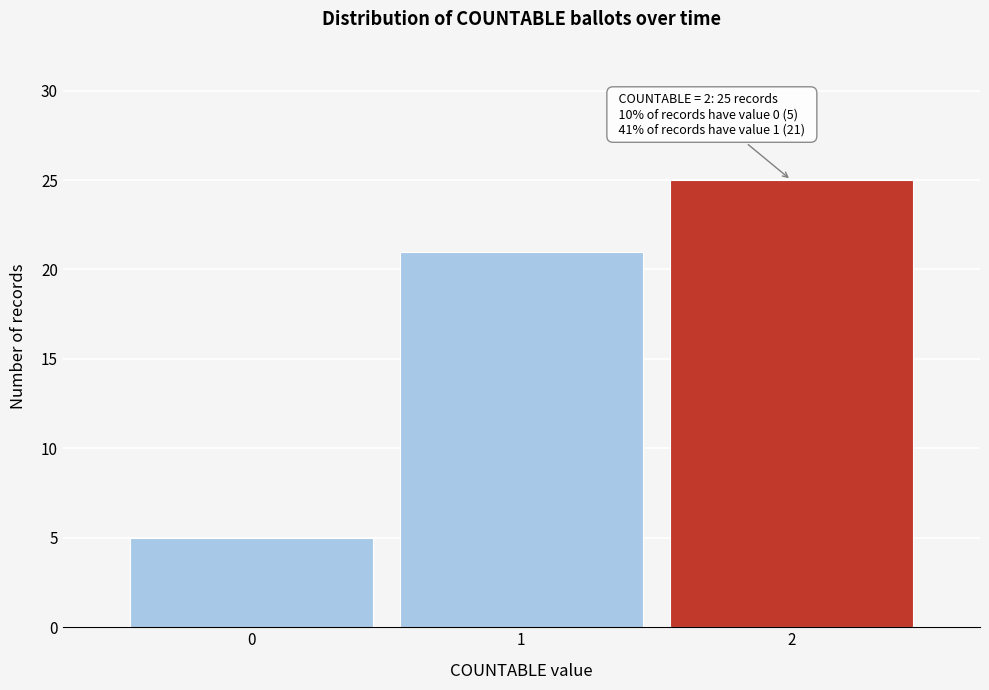

Reading right to left, what are all the values shown in this chart?

2=25	1=21	0=5